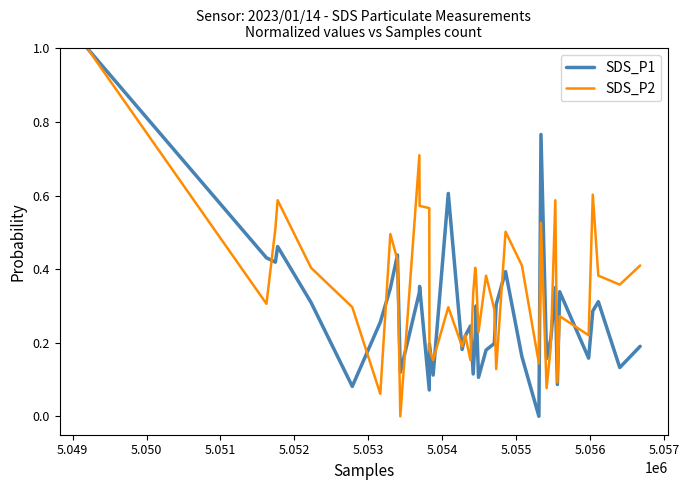

List the series in order of their overall mean, highest first.

SDS_P2, SDS_P1